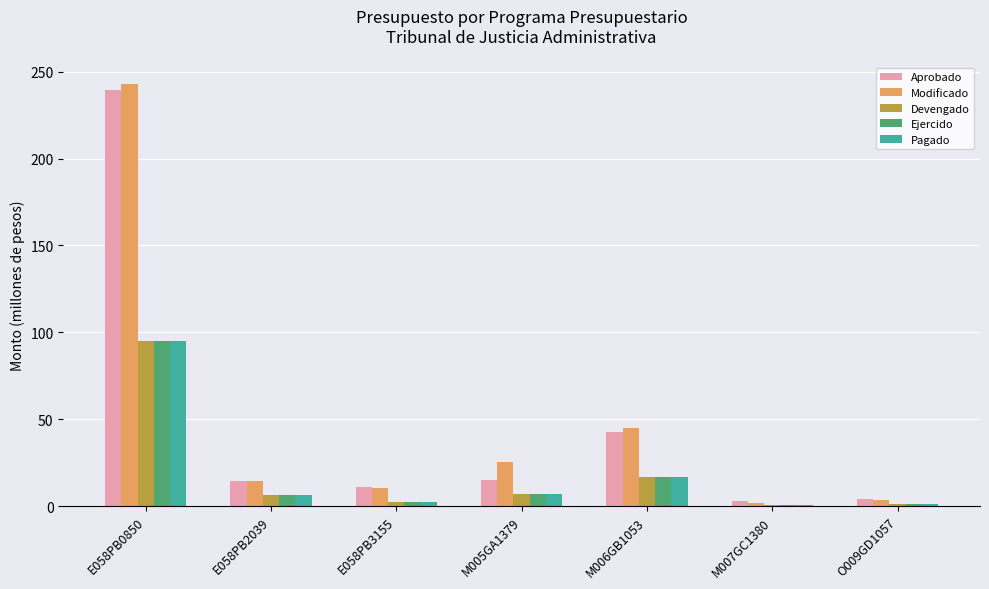

Which label corresponds to the largest value in the chart?

E058PB0850